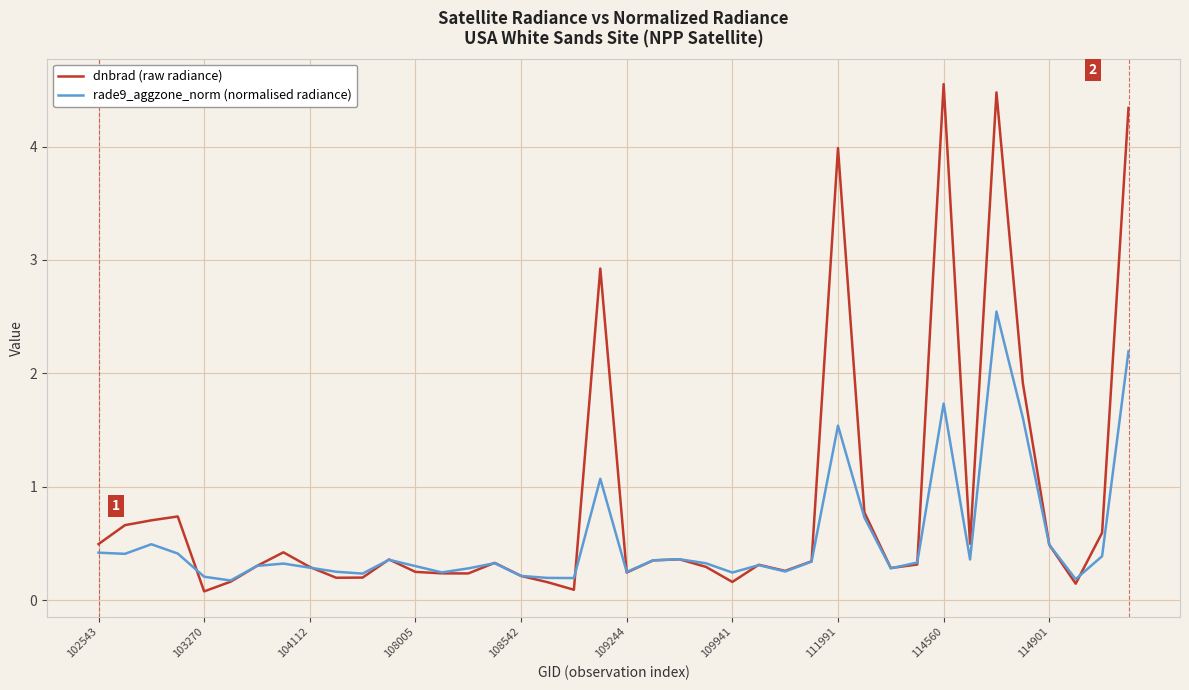

Rank the series by their maximum value, from lowest to highest.

rade9_aggzone_norm (normalised radiance), dnbrad (raw radiance)